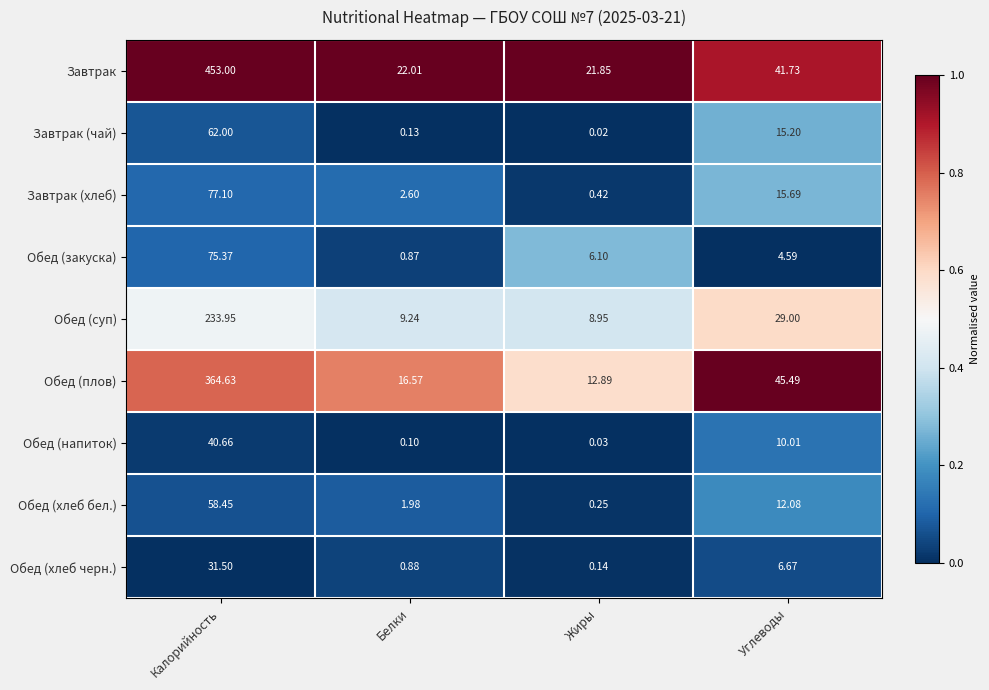

Which series has the widest spread of values?

Завтрак